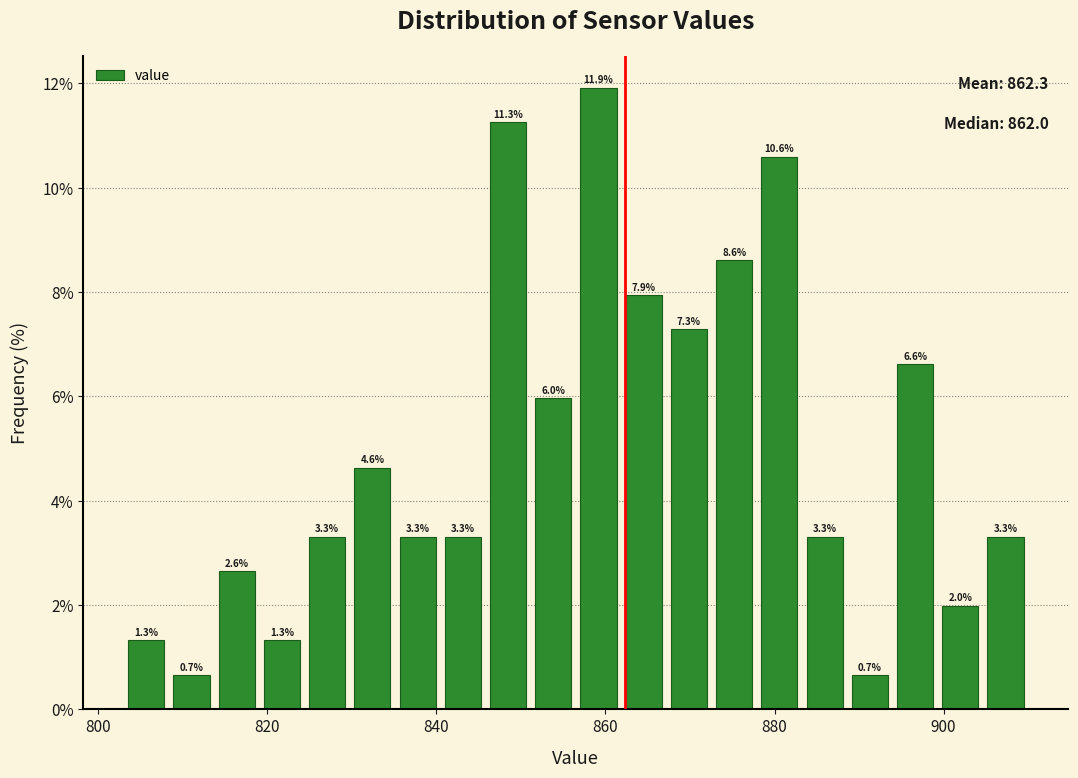

Read against the x-axis, roughly where is the centre of the tallest bar?

860